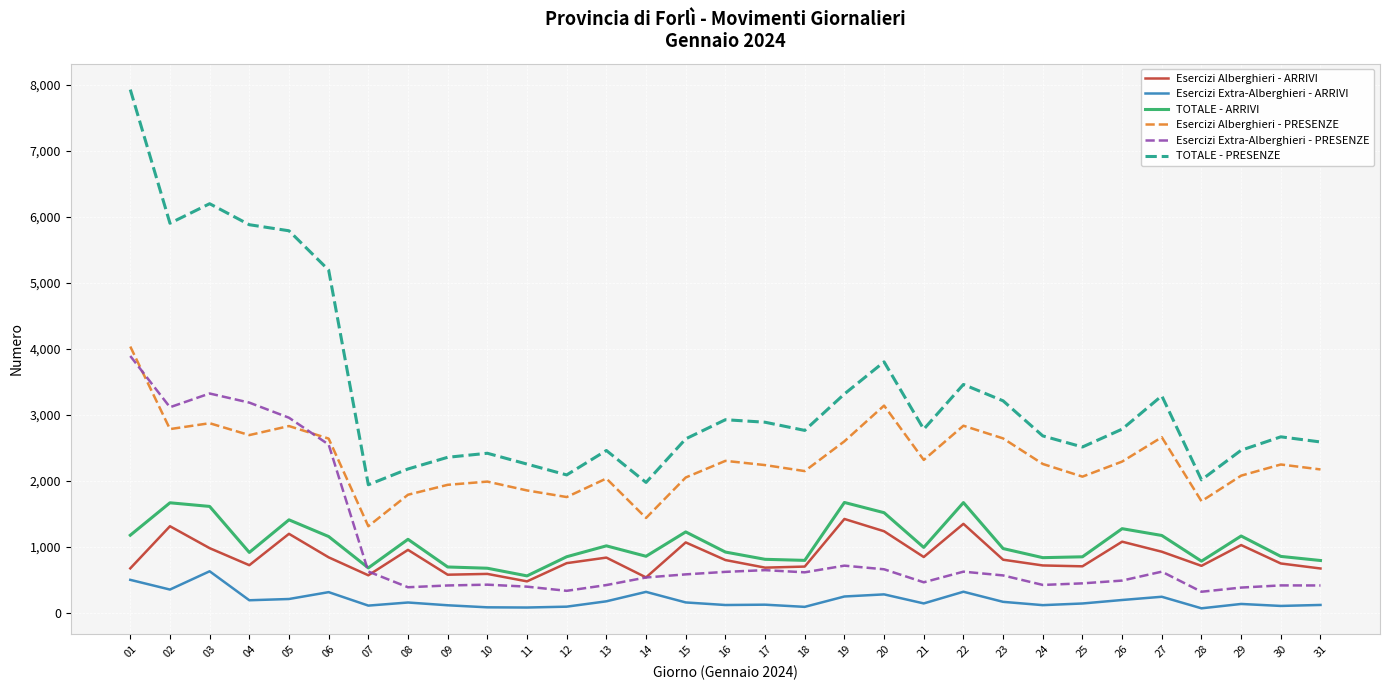

The value of Esercizi Alberghieri - ARRIVI at 30 is 750. True or false?

True